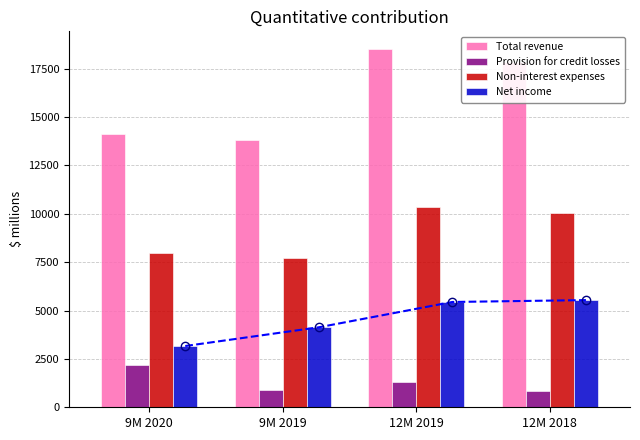

What is the approximate value of Non-interest expenses at 12M 2018, to the nearest 10?

10060